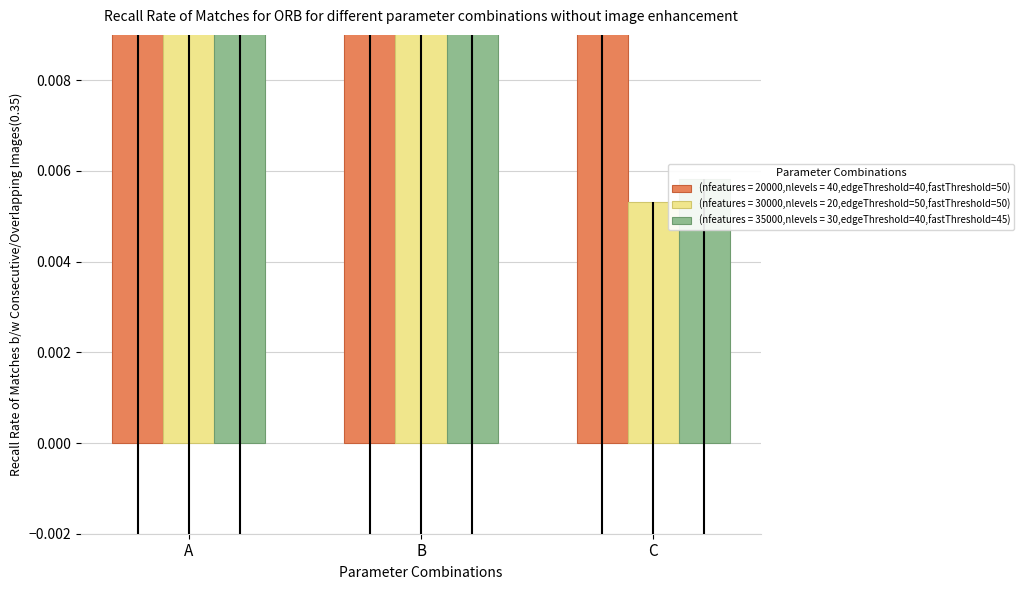

Which series has the largest total across all categories?

(nfeatures = 20000,nlevels = 40,edgeThreshold=40,fastThreshold=50)